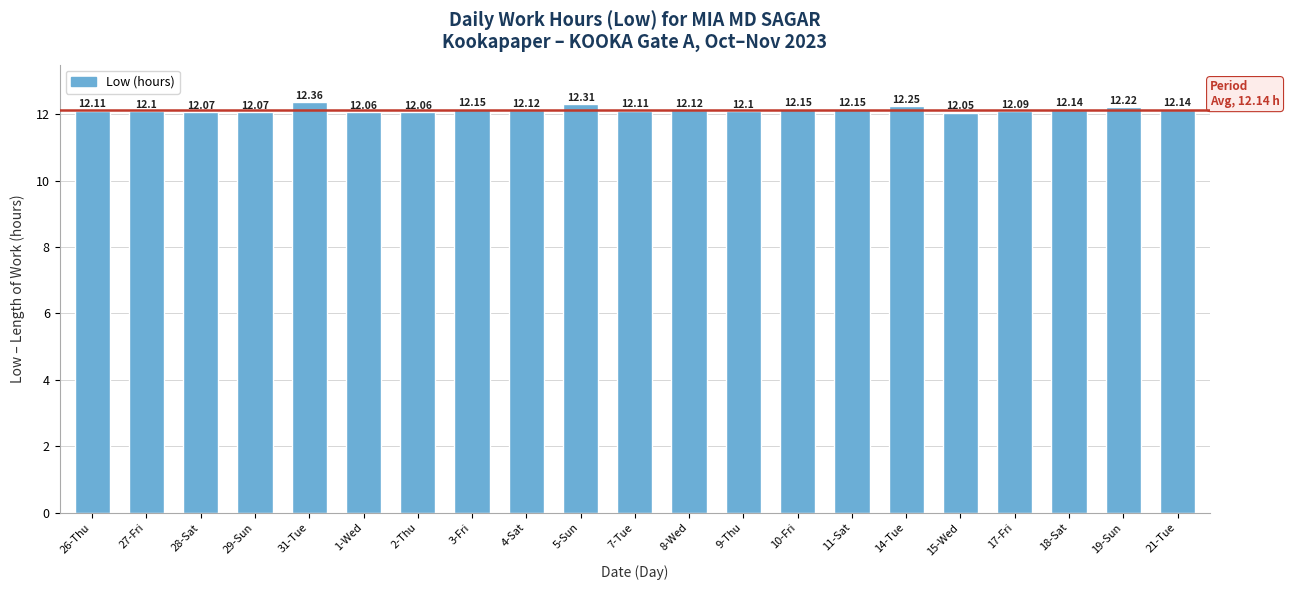

What is the label of the 13th bar from the right?

4-Sat